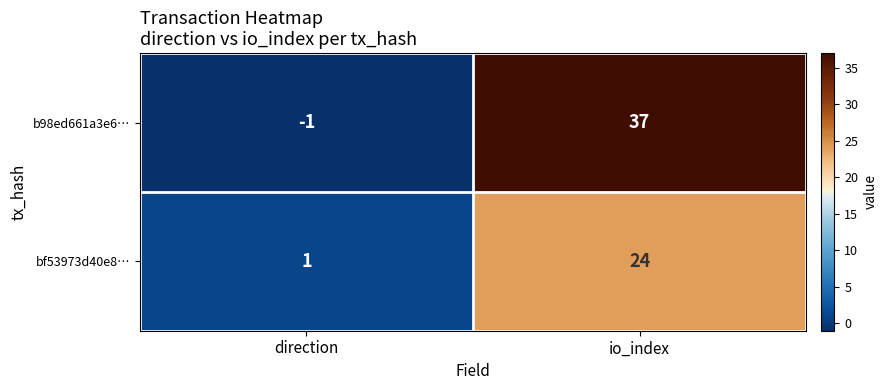

What is the difference between the maximum and minimum values in the bf53973d40e8… series?

23